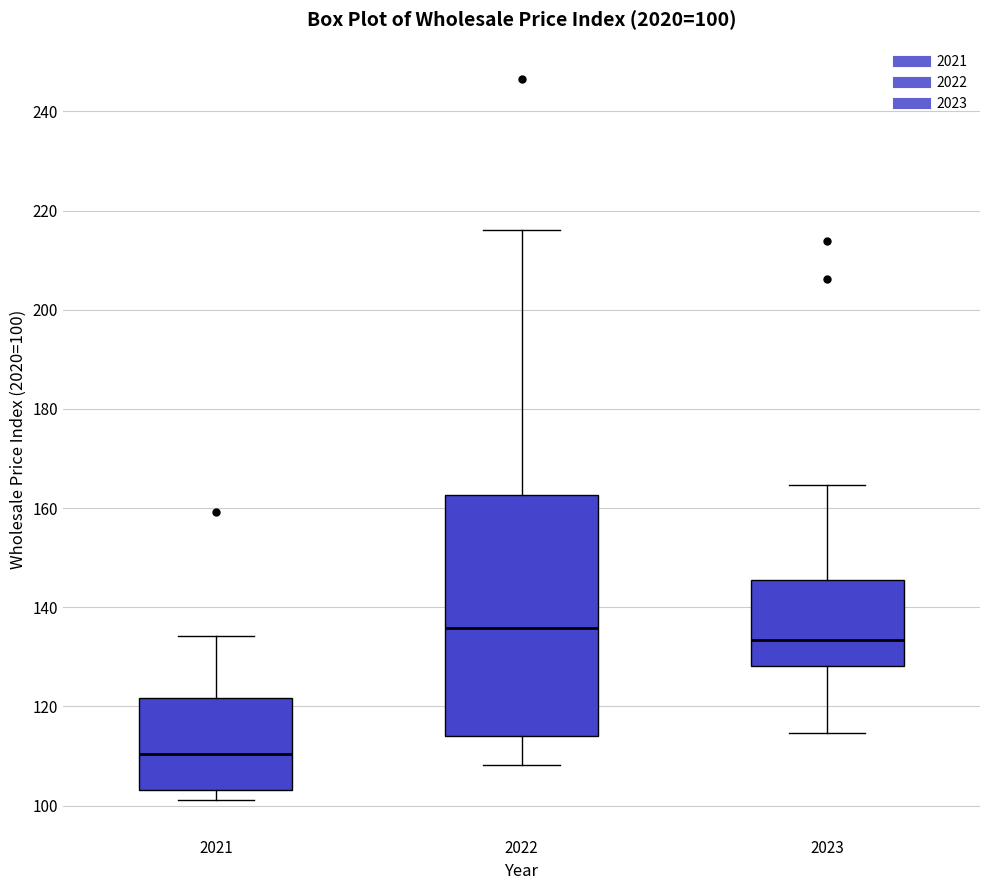

Which box's median line is the highest?

2022